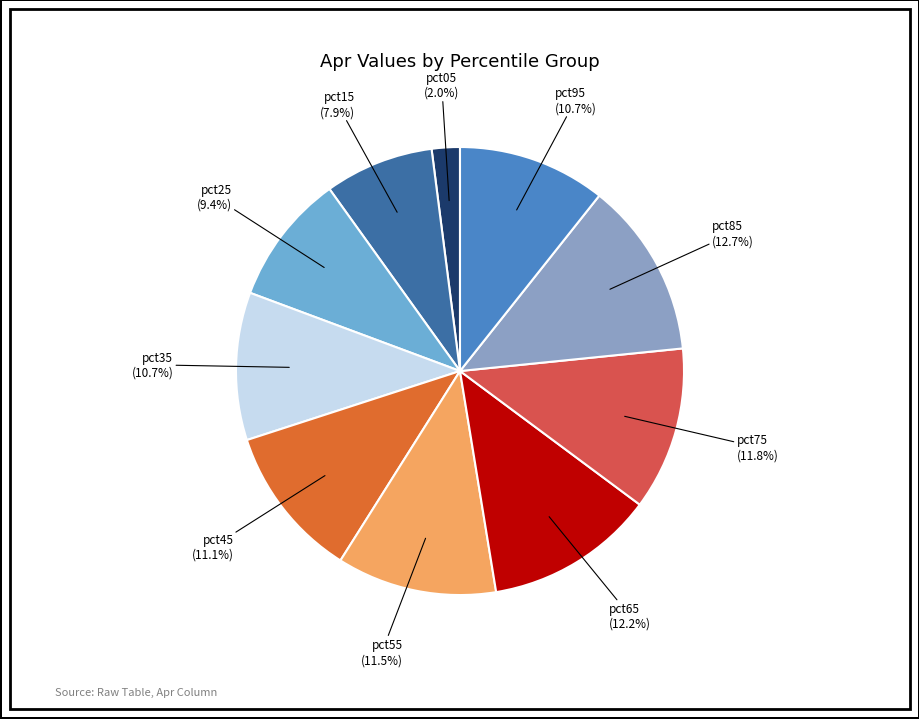

Does pct65 account for over 50% of the chart?

No